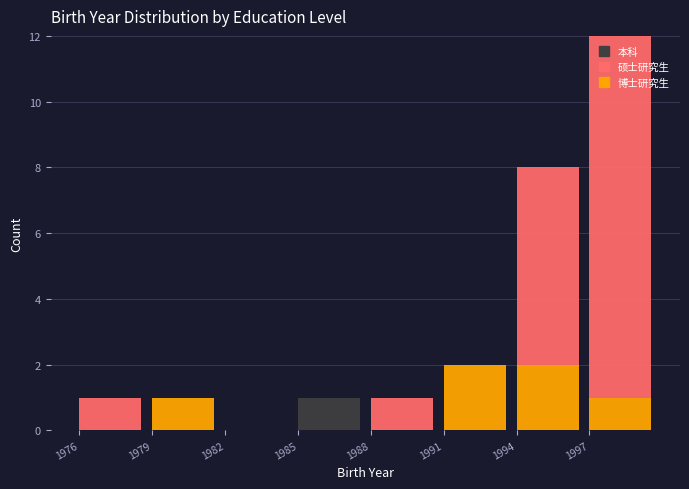

Reading left to right, list the values for the 博士研究生 series.

1976=0	1979=1	1982=0	1985=0	1988=0	1991=2	1994=2	1997=1